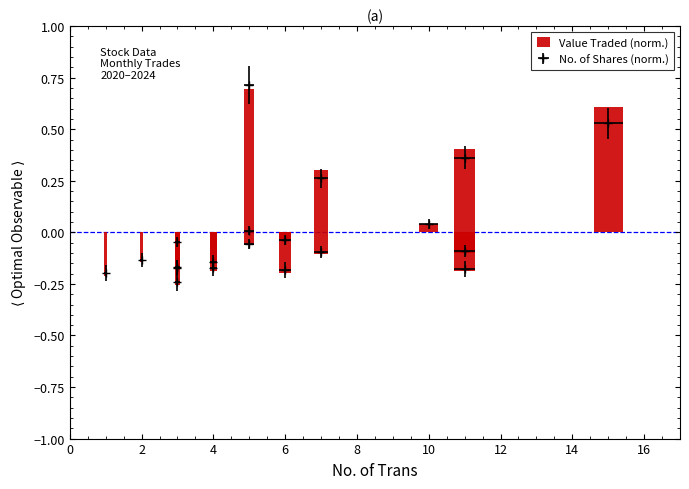

What is the maximum value shown in the chart?

0.7